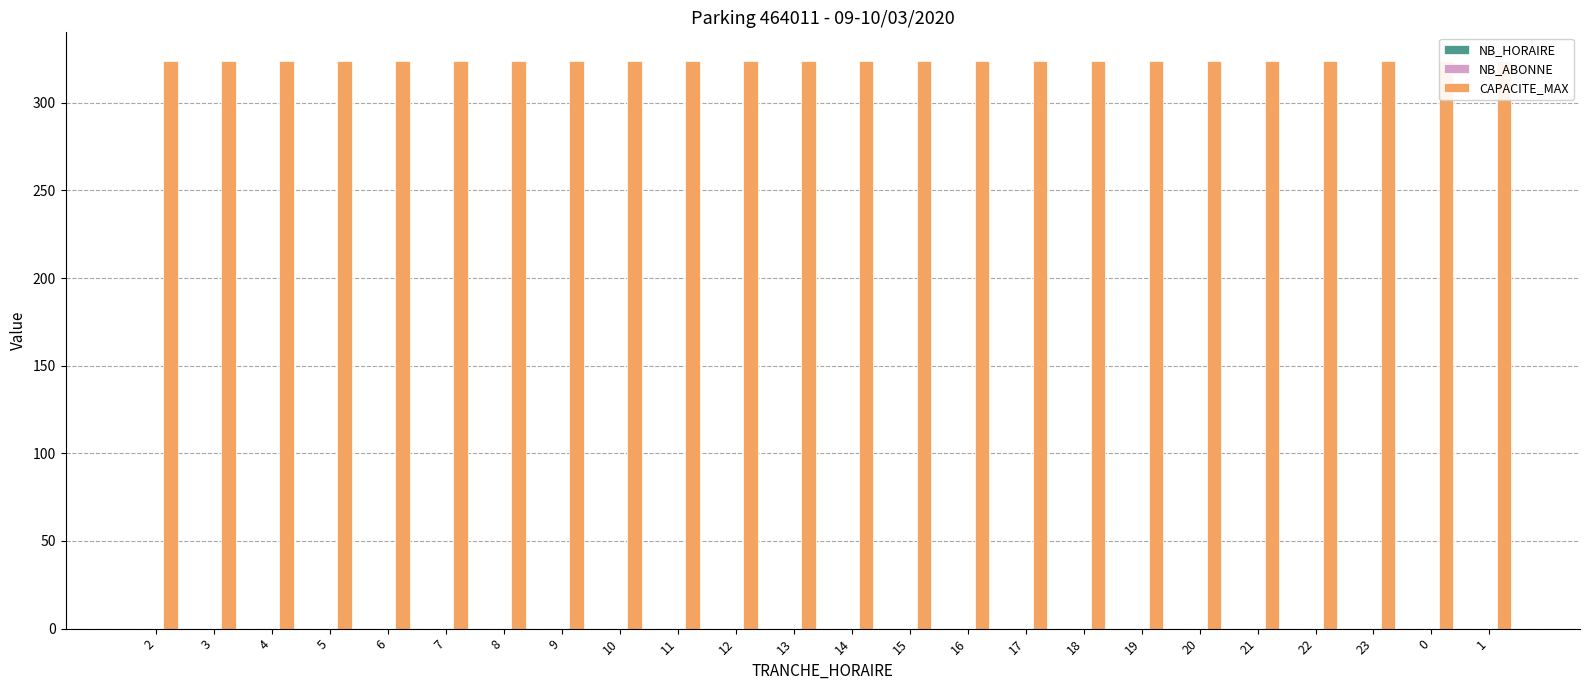

Reading left to right, what are all the values shown in this chart?

NB_HORAIRE: 0	0	0	0	0	0	0	0	0	0	0	0	0	0	0	0	0	0	0	0	0	0	0	0
NB_ABONNE: 0	0	0	0	0	0	0	0	0	0	0	0	0	0	0	0	0	0	0	0	0	0	0	0
CAPACITE_MAX: 324	324	324	324	324	324	324	324	324	324	324	324	324	324	324	324	324	324	324	324	324	324	324	324